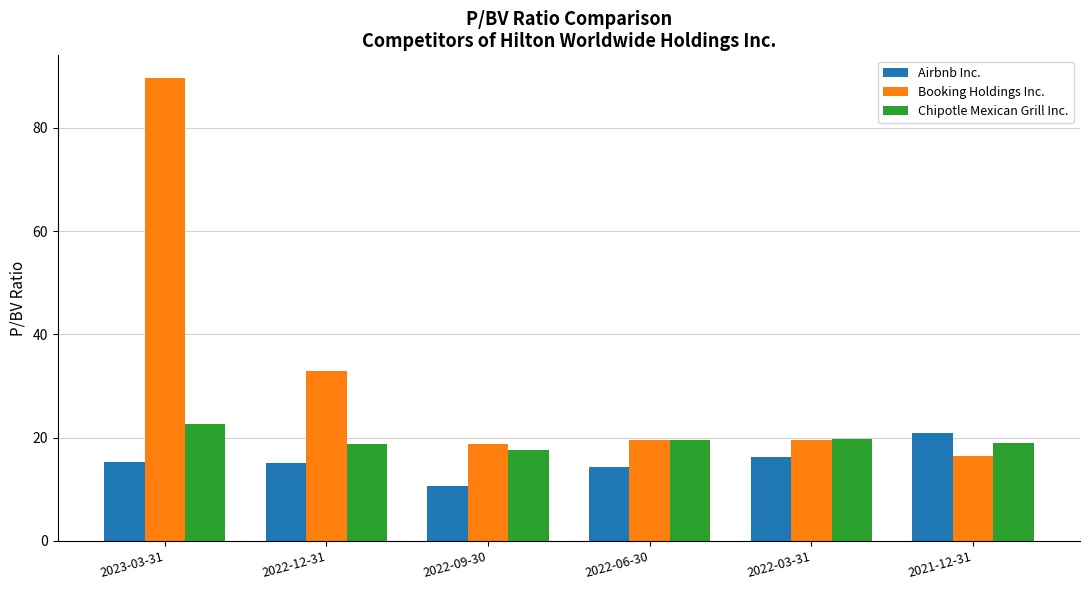

At how many categories does at least one series exceed 13?

6